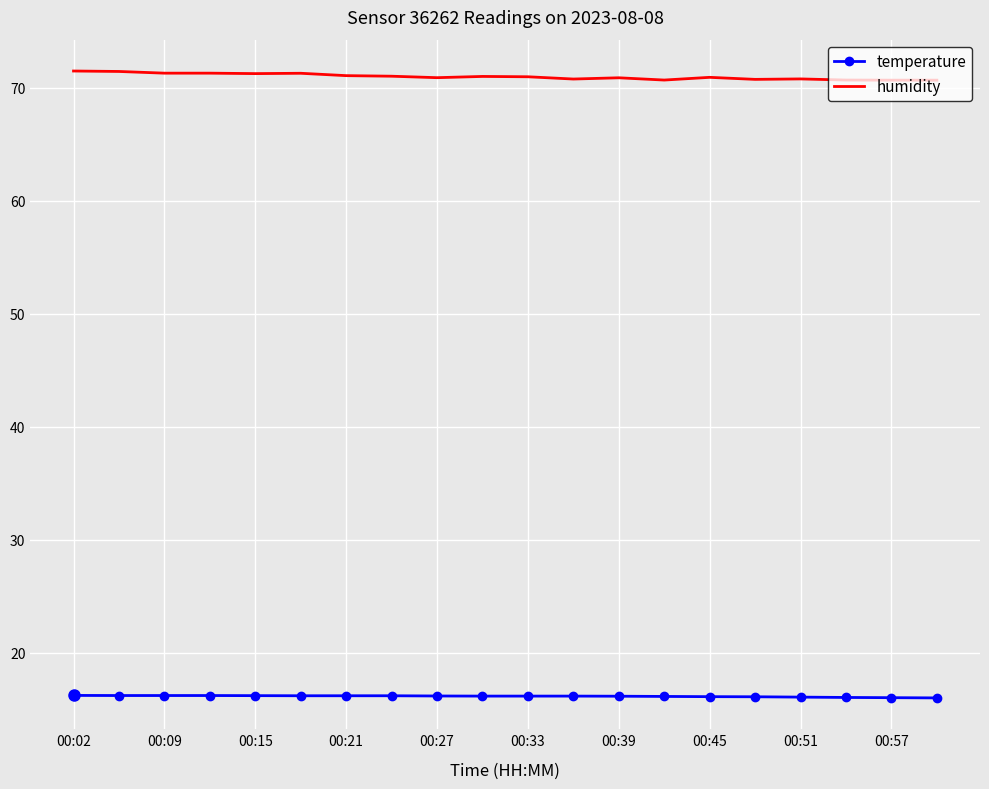

Which series has the largest total across all categories?

humidity